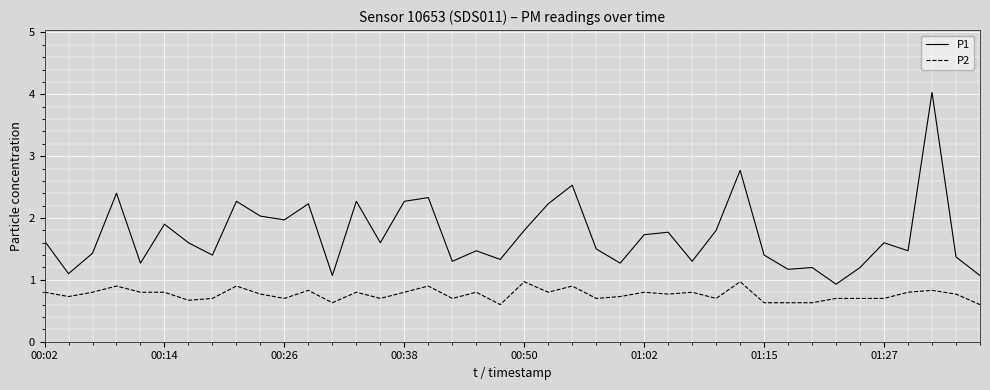

Rank the series by their maximum value, from lowest to highest.

P2, P1